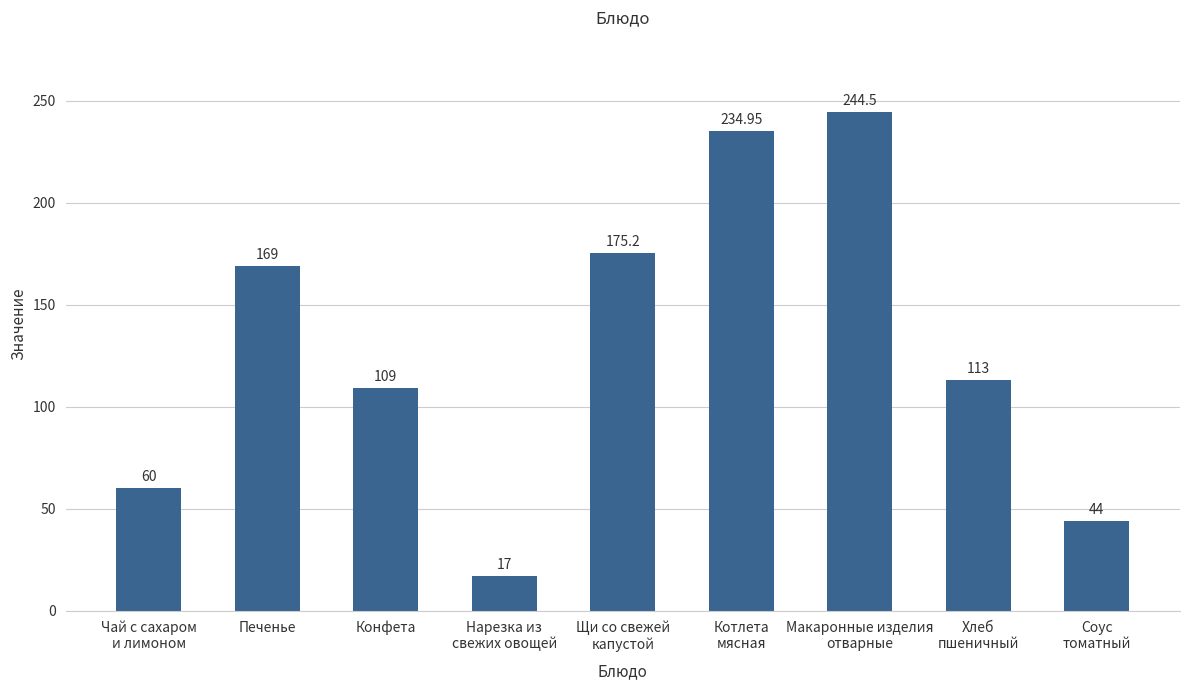

How many data points are less than 113?

4